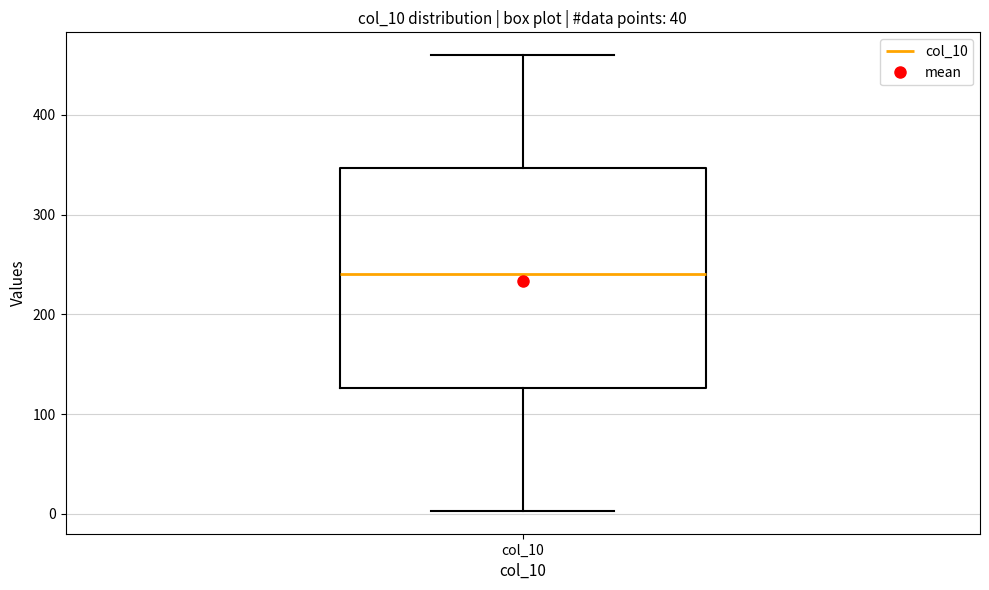

Read this box plot against the y-axis: the position of the median line, the range covered by the box, and the ends of both whiskers. The values are not printed on the chart, so give them approximately, as read against the axis.

median 240, box 130 to 350, whiskers 0 to 460